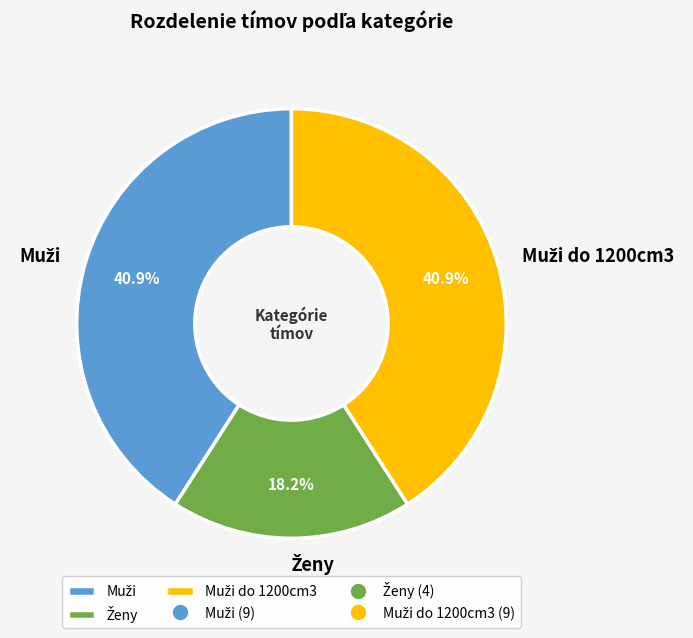

Does any single category account for the majority?

No